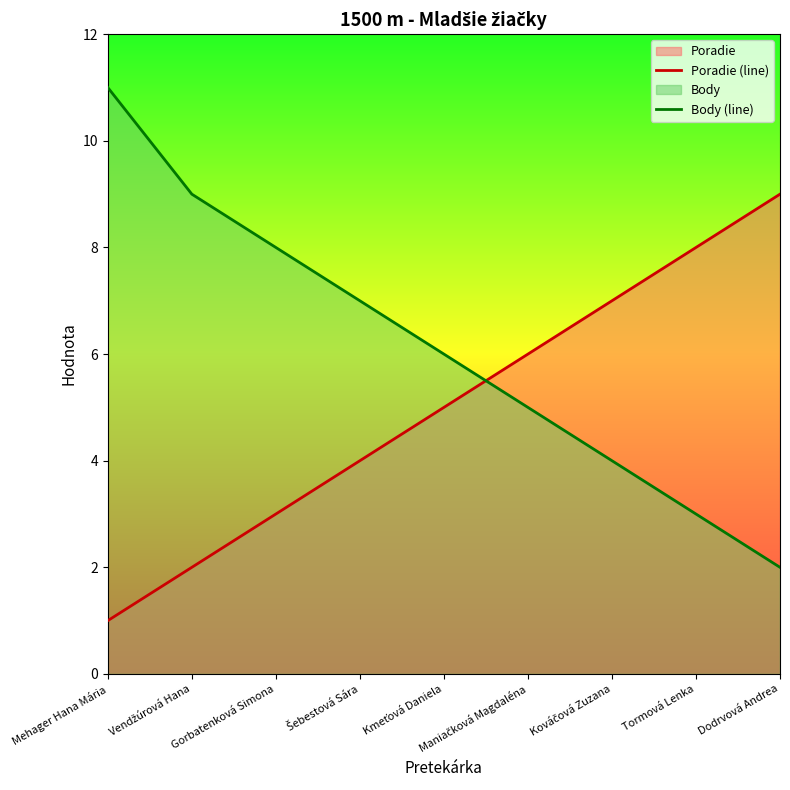

What is the approximate value of Body (line) at Mehager Hana Mária?

11